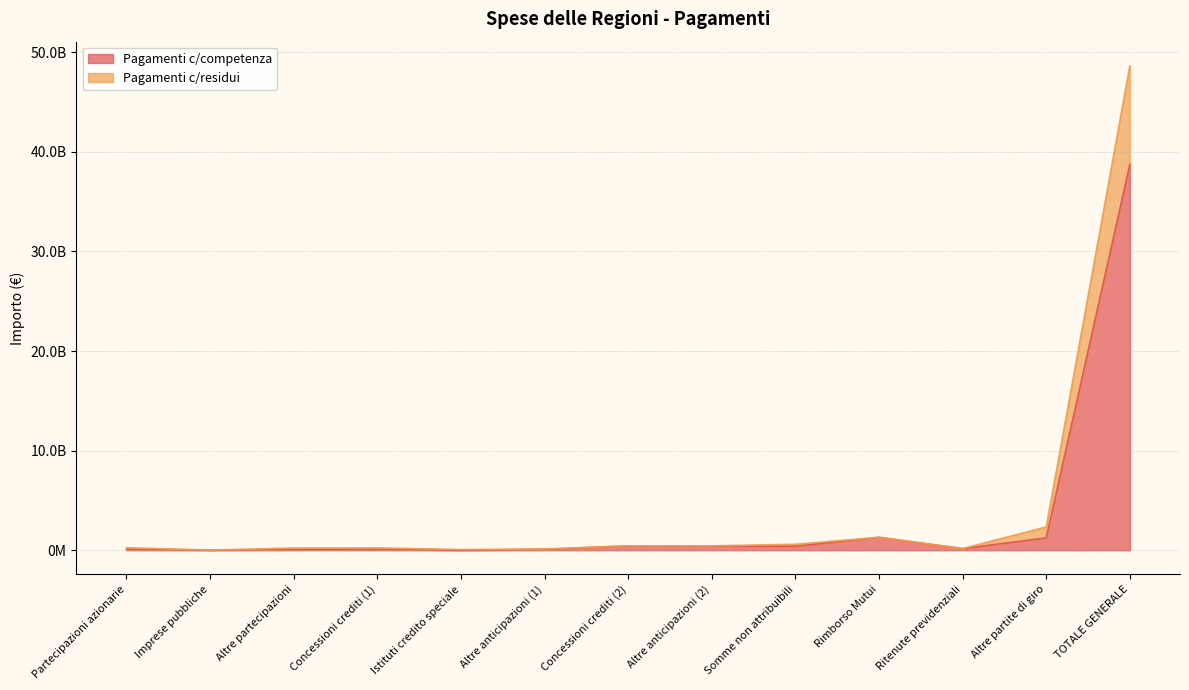

True or false: Pagamenti c/competenza and Pagamenti c/residui intersect in this chart.

False